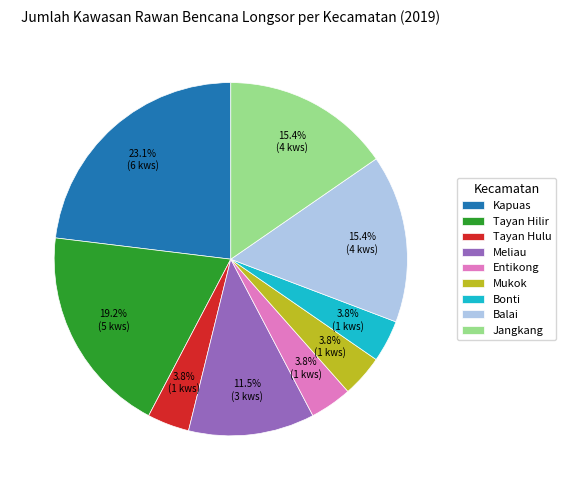

Does any single category account for the majority?

No